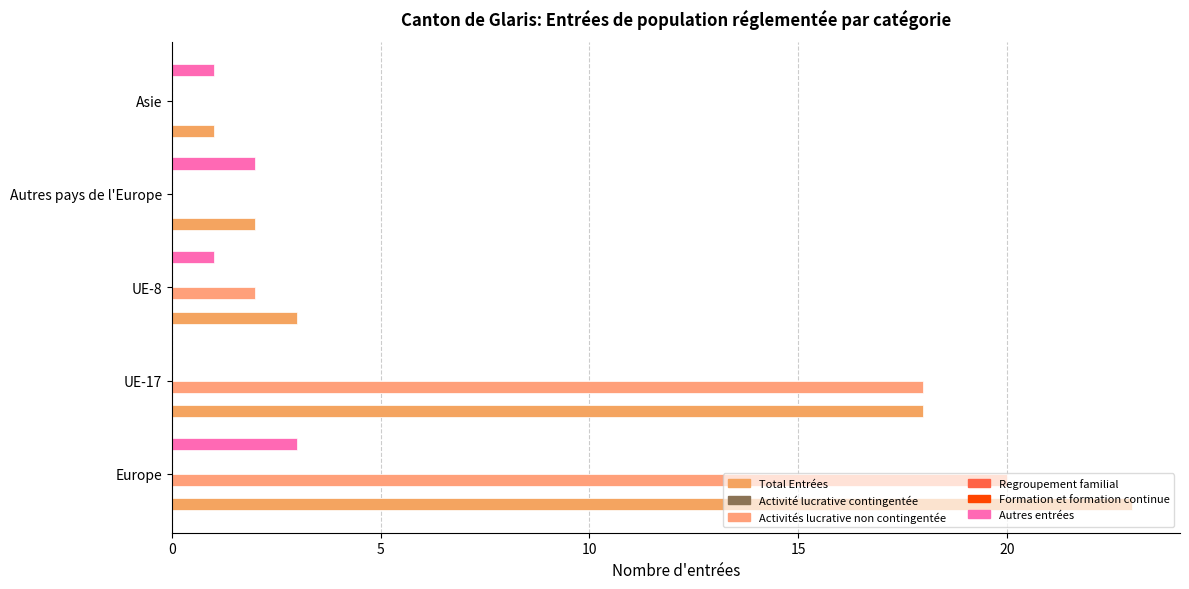

What is the value of the Total Entrées bar at the 2nd from the left?

18.0